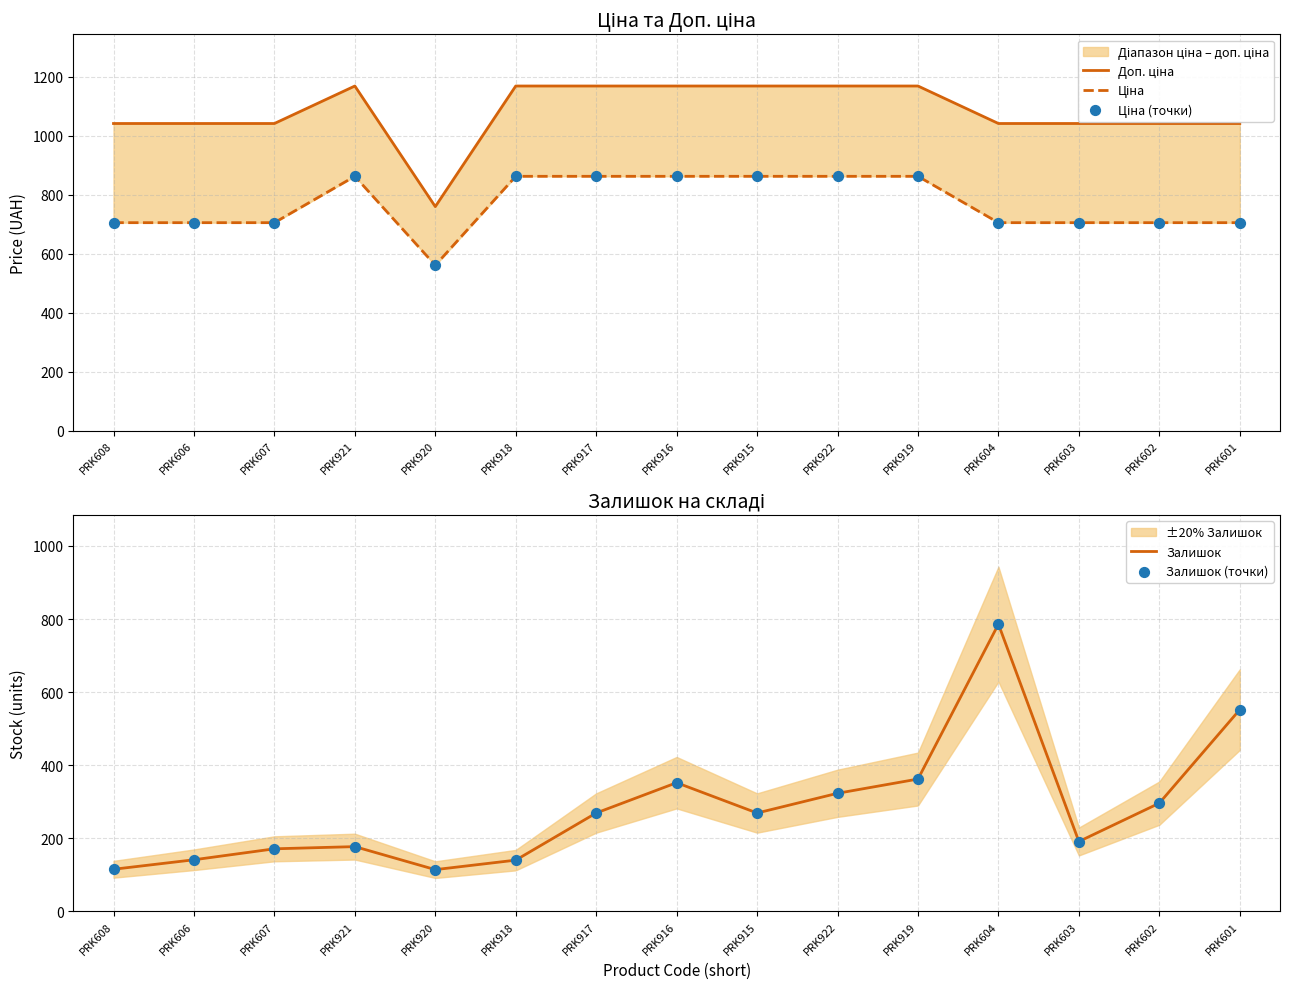

Which series contains the lowest Y value?

Залишок